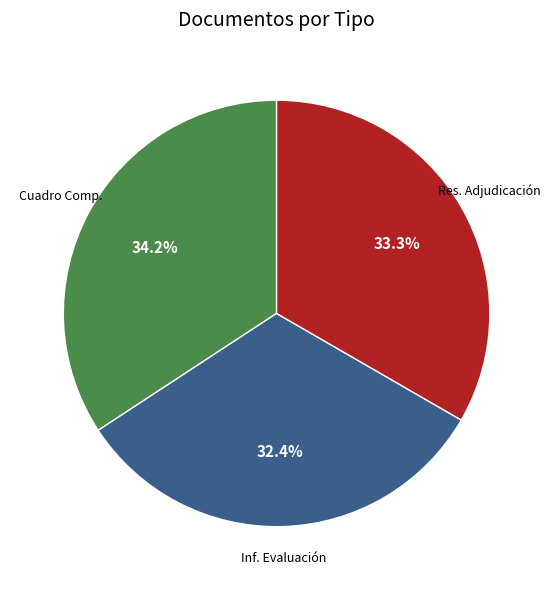

Is there a majority slice in this chart?

No